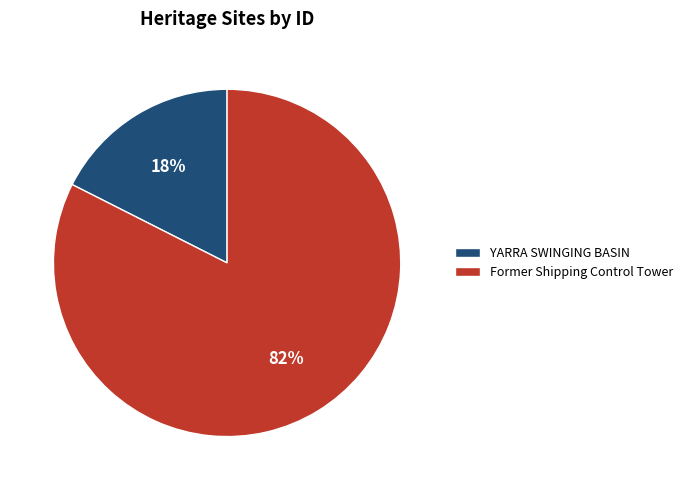

Which category has the biggest portion of the pie?

Former Shipping Control Tower